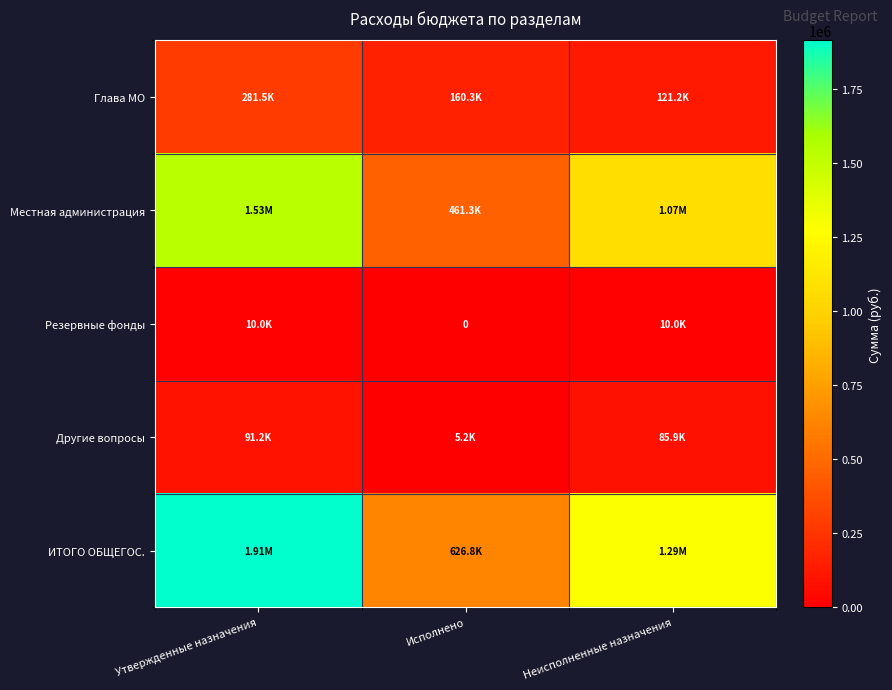

Which label corresponds to the smallest value in the chart?

Исполнено